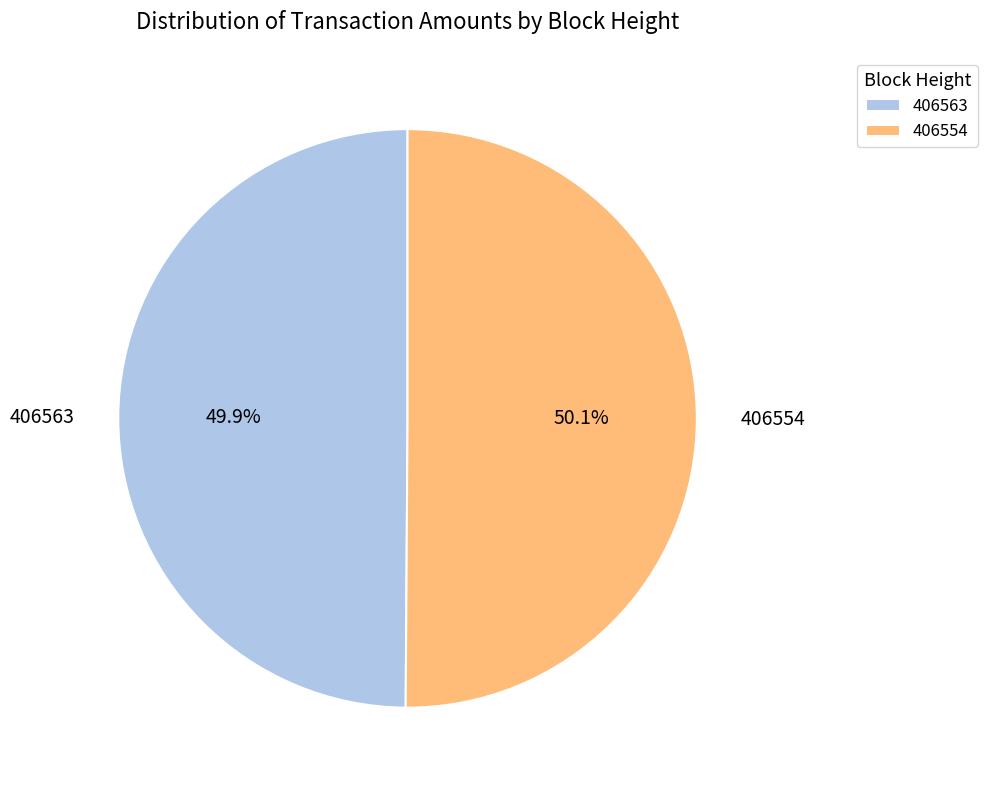

To the nearest percent, what portion does 406554 represent?

50%